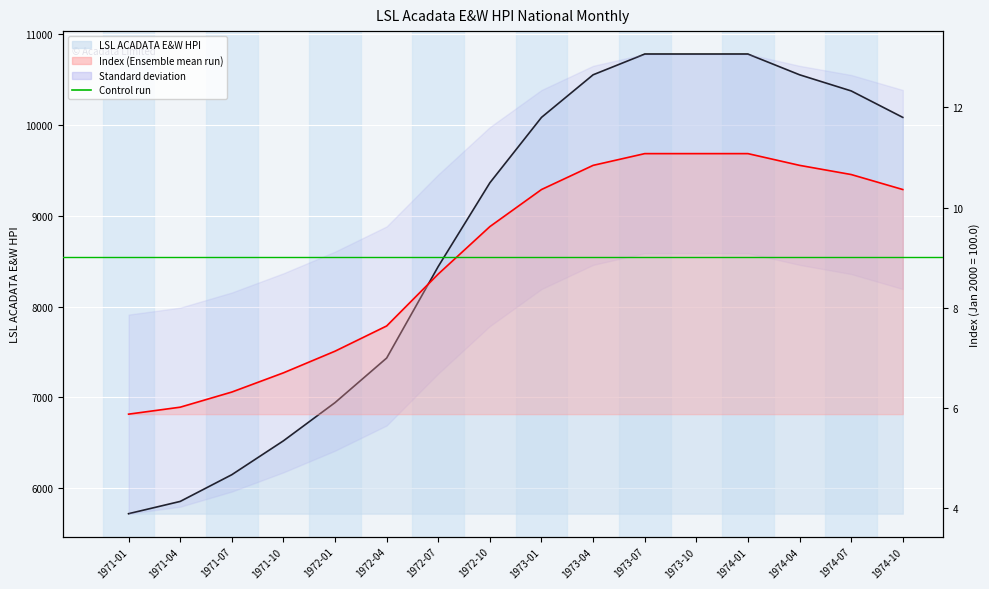

True or false: LSL ACADATA E&W HPI has a value of 6523.4 at 1971-10.

True